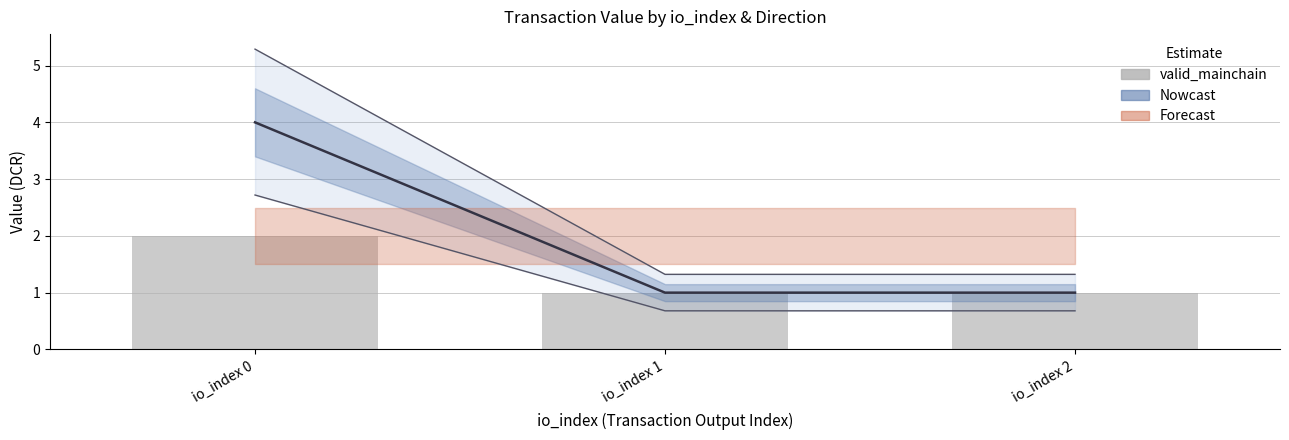

Reading left to right, what are all the values shown in this chart?

2	1	1